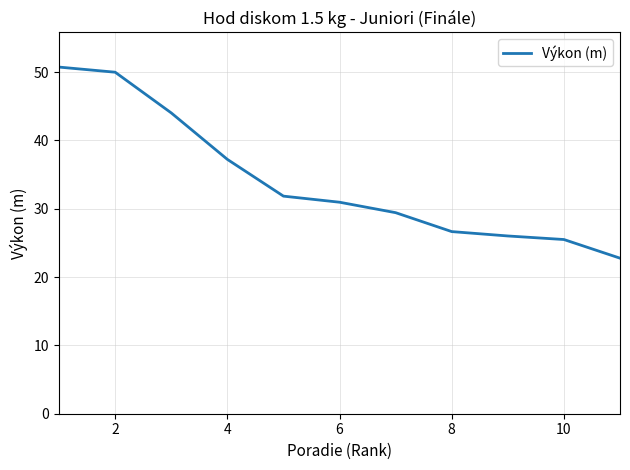

What is the difference between the maximum and minimum values?

28.0